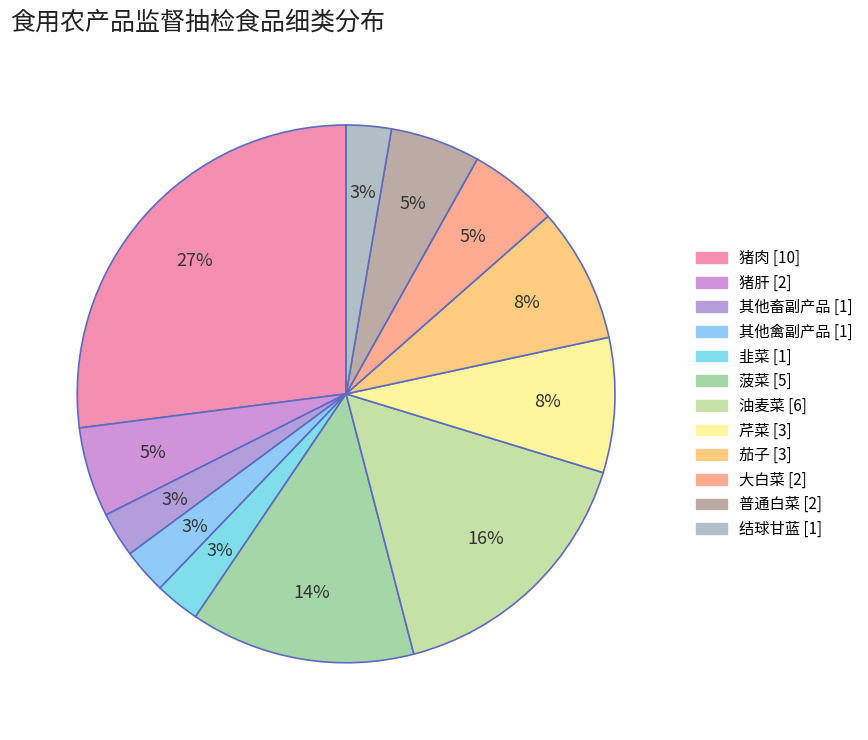

How many slices are in this pie chart?

12